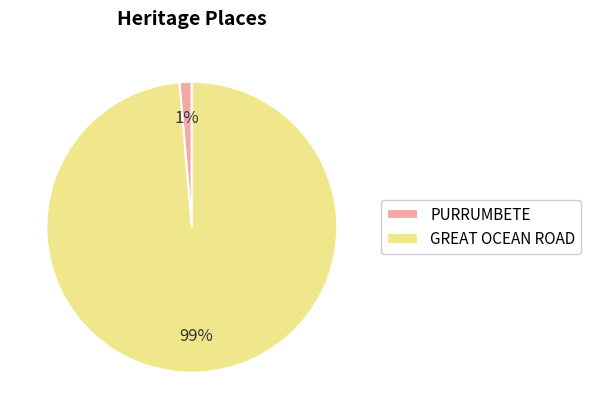

To the nearest percent, what portion does PURRUMBETE represent?

1%